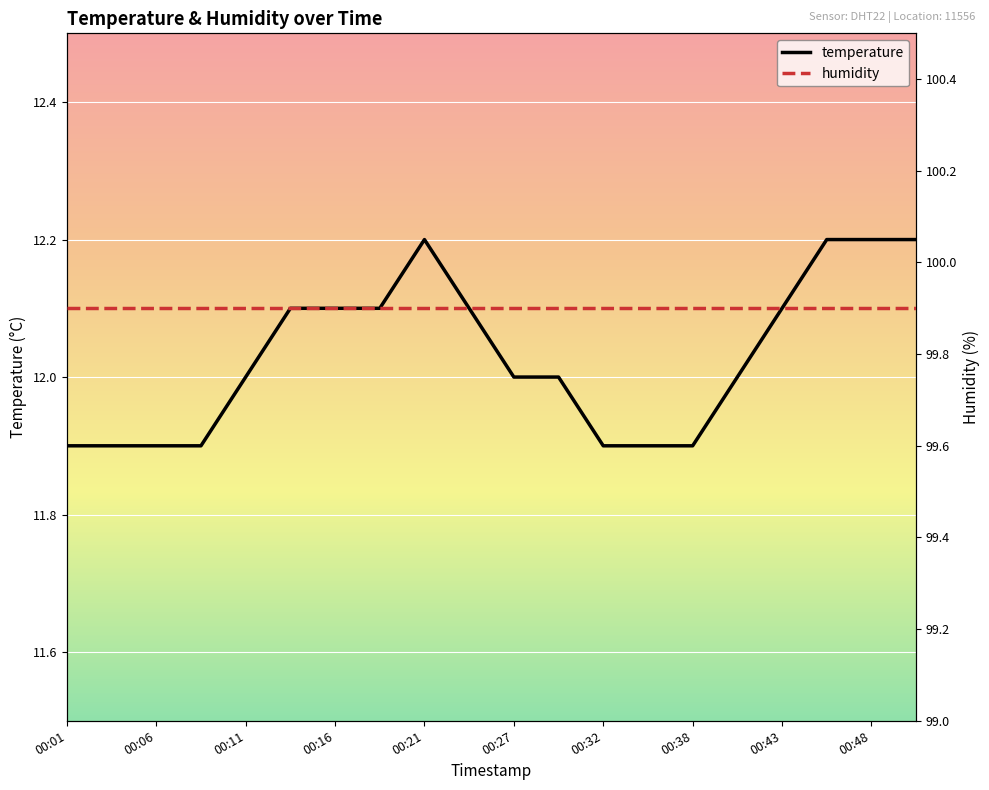

What is the total value across all series at 17?

112.1